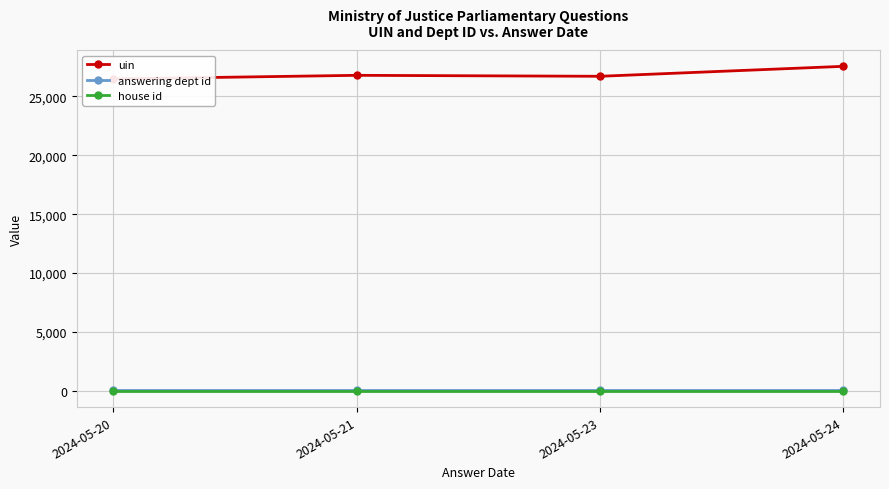

What is the spread (max minus min) of values at 2024-05-24?

27551